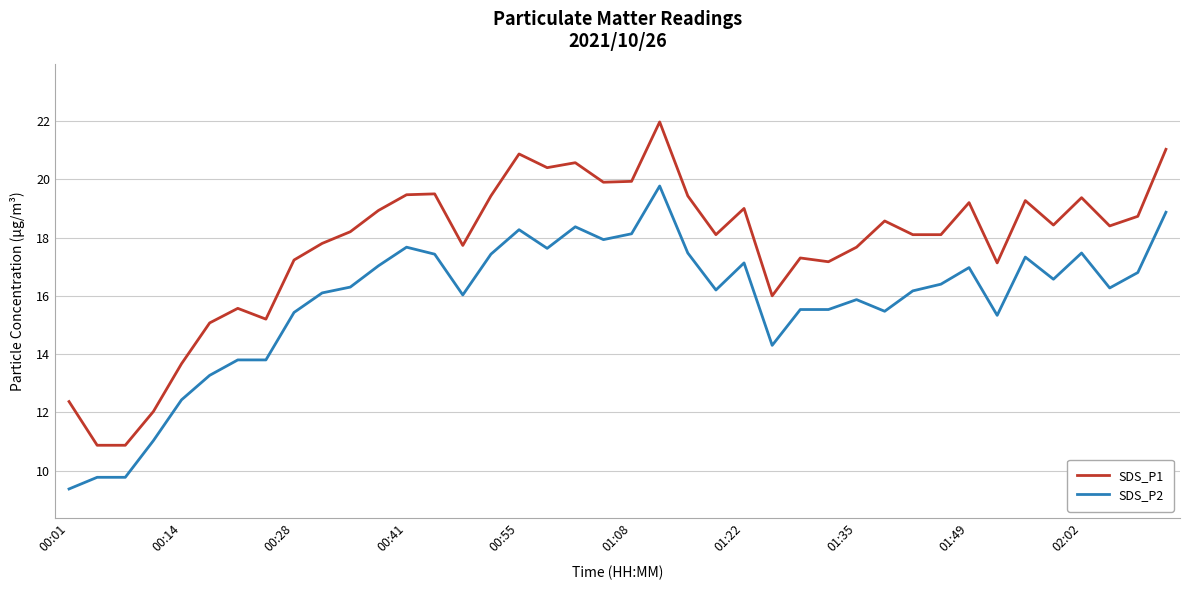

What is the highest value of the SDS_P2 series?

19.8